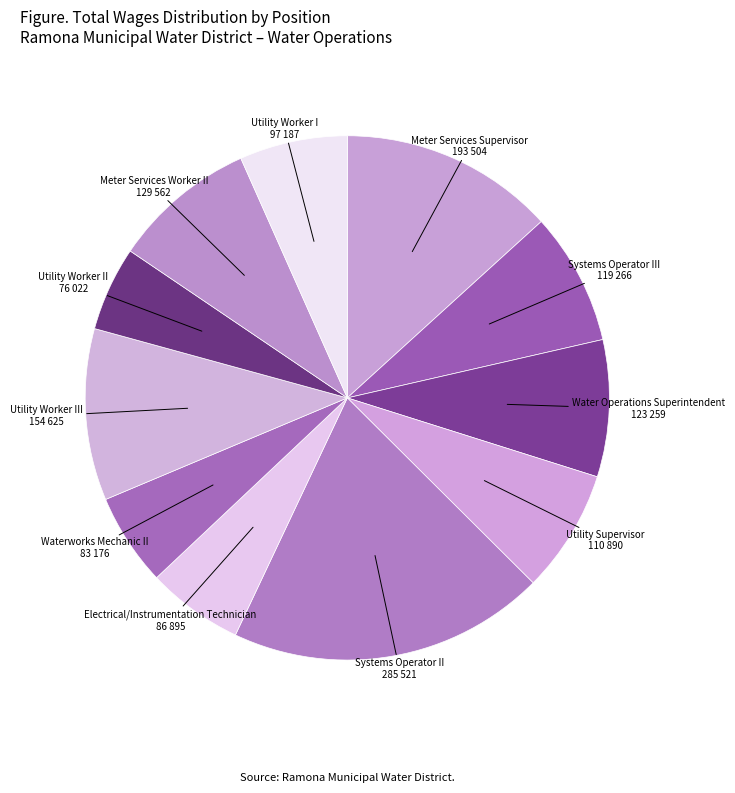

What is the largest slice in the pie chart?

Systems Operator II